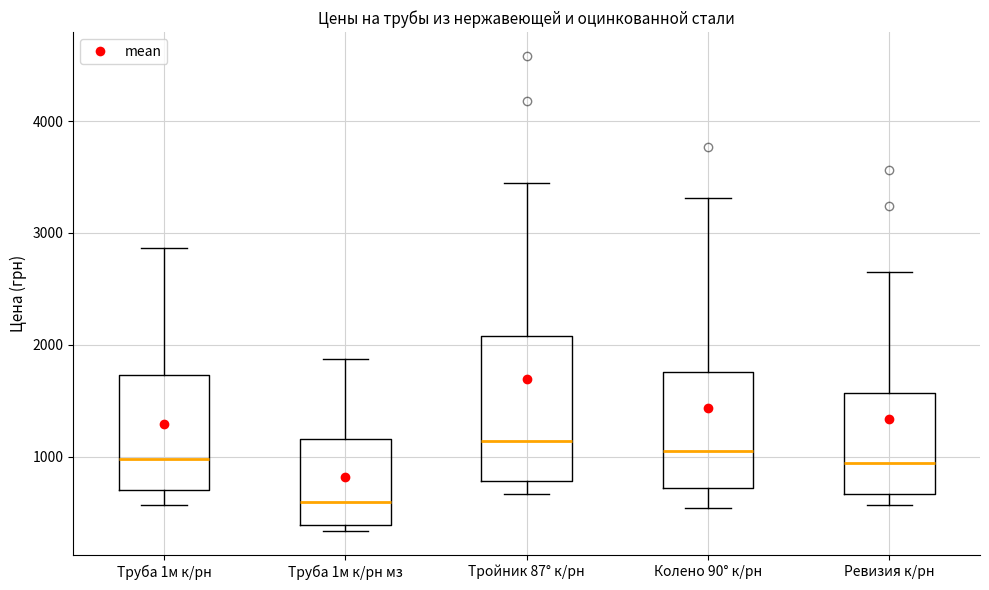

Where does the upper whisker of the box for Труба 1м к/рн мз end on the y-axis? The values are not printed on the chart, so give them approximately, as read against the axis.

1900